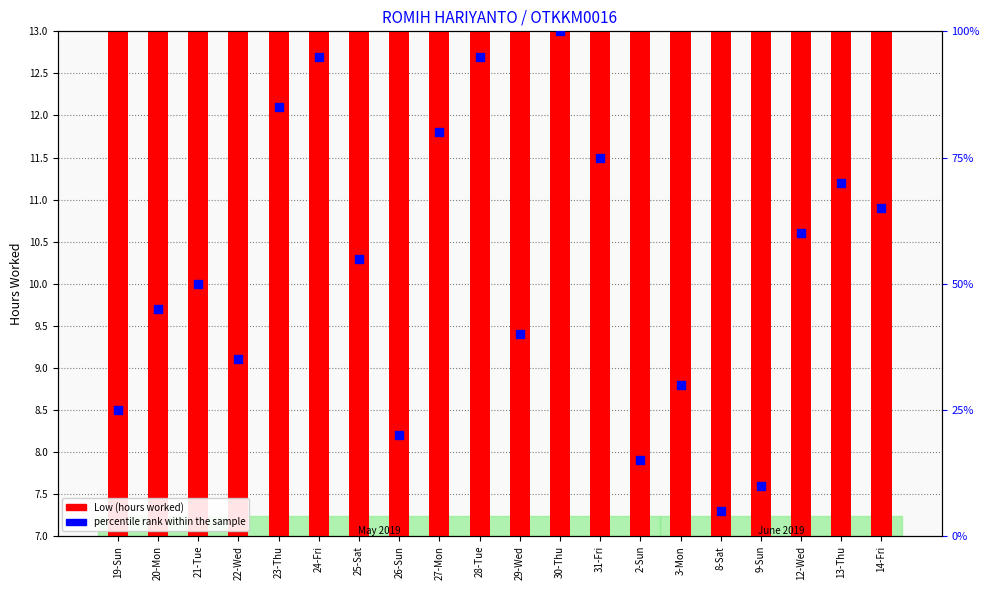

Which series reaches the minimum Y coordinate?

percentile rank within the sample